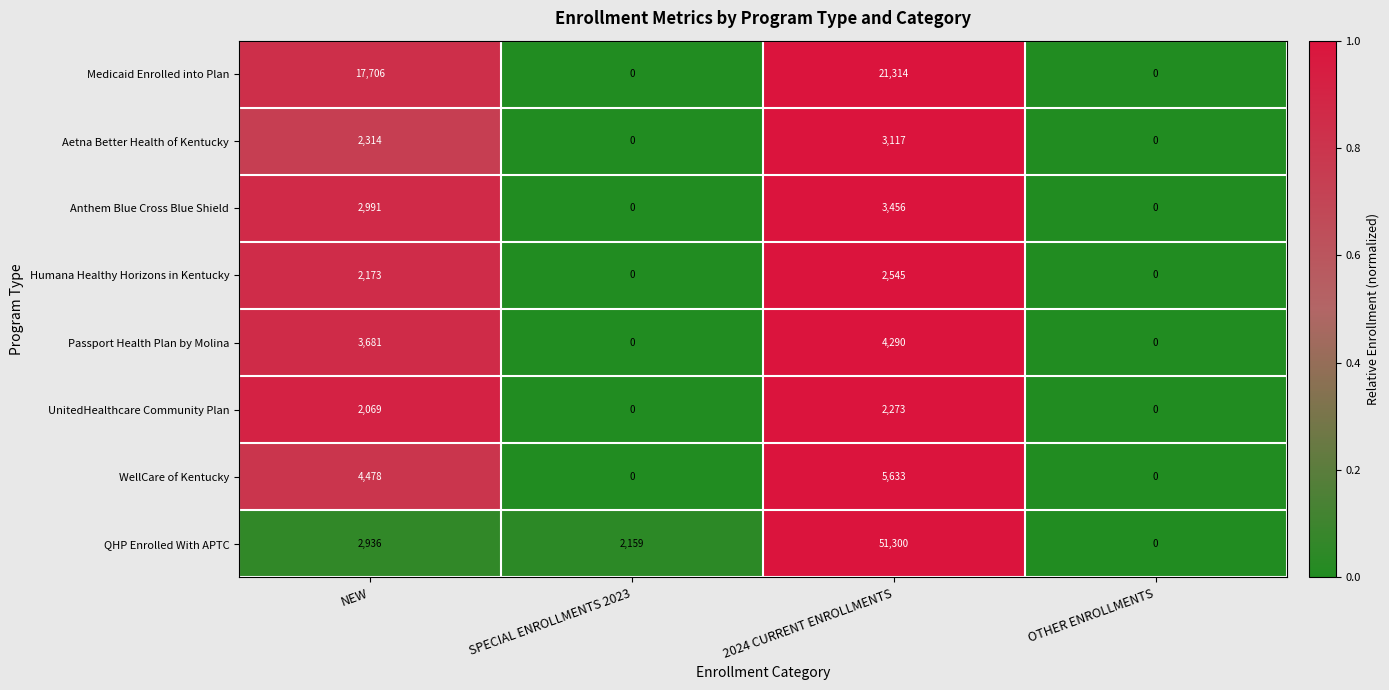

What value does the UnitedHealthcare Community Plan series have at 2024 CURRENT ENROLLMENTS?

2273